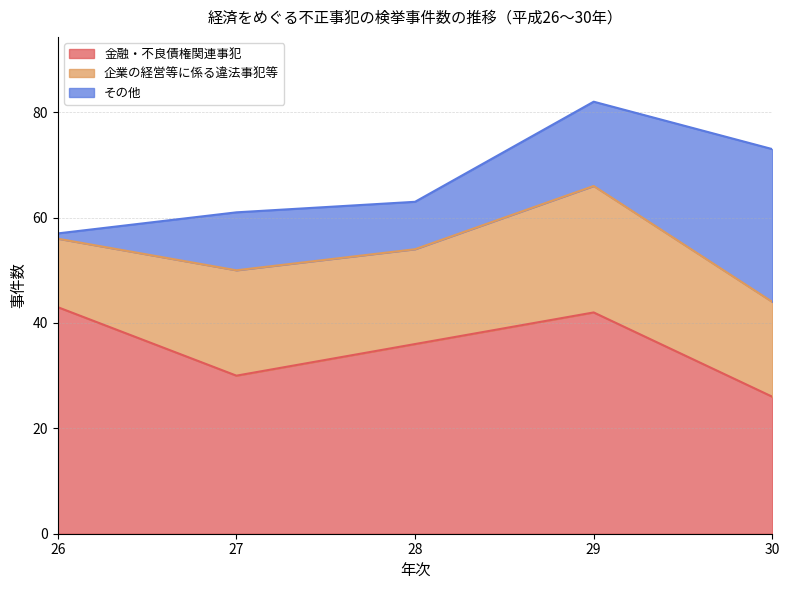

Reading left to right, what are all the values shown in this chart?

金融・不良債権関連事犯: 43	30	36	42	26
企業の経営等に係る違法事犯等: 13	20	18	24	18
その他: 1	11	9	16	29